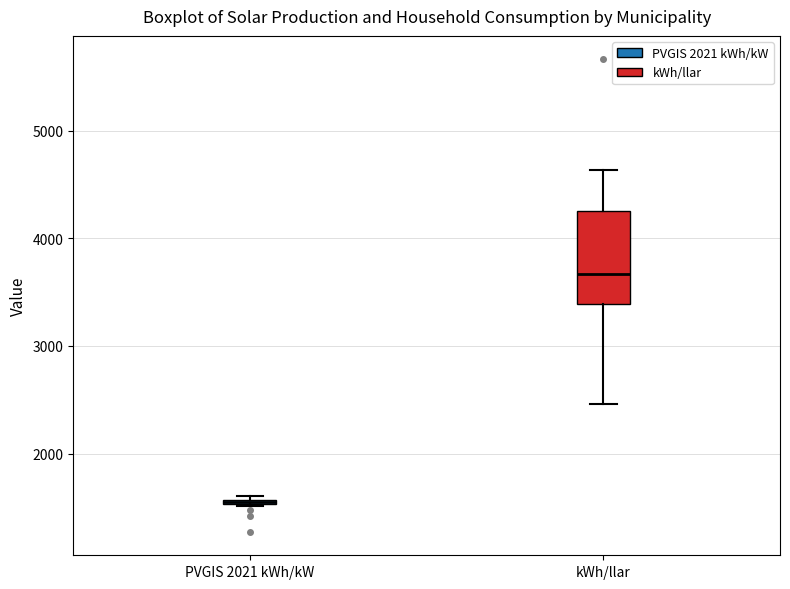

Where is the lower edge of the box for PVGIS 2021 kWh/kW on the y-axis? The values are not printed on the chart, so give them approximately, as read against the axis.

1500